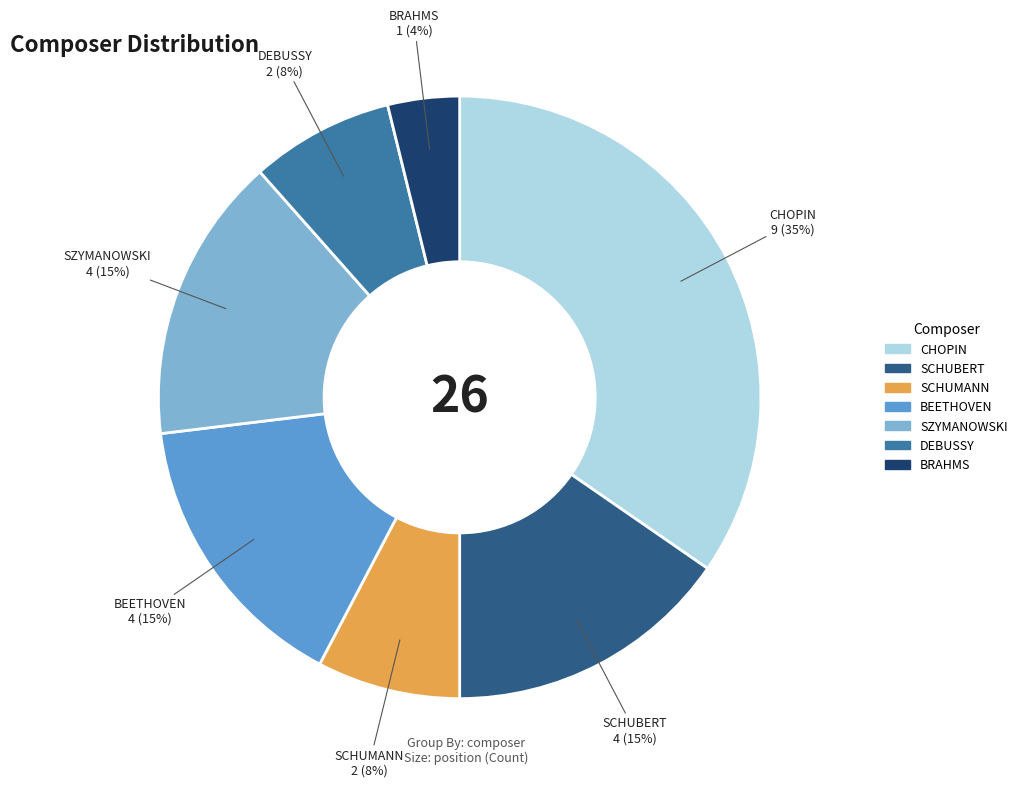

To the nearest percent, what is the difference between the largest and smallest slice percentages?

31%